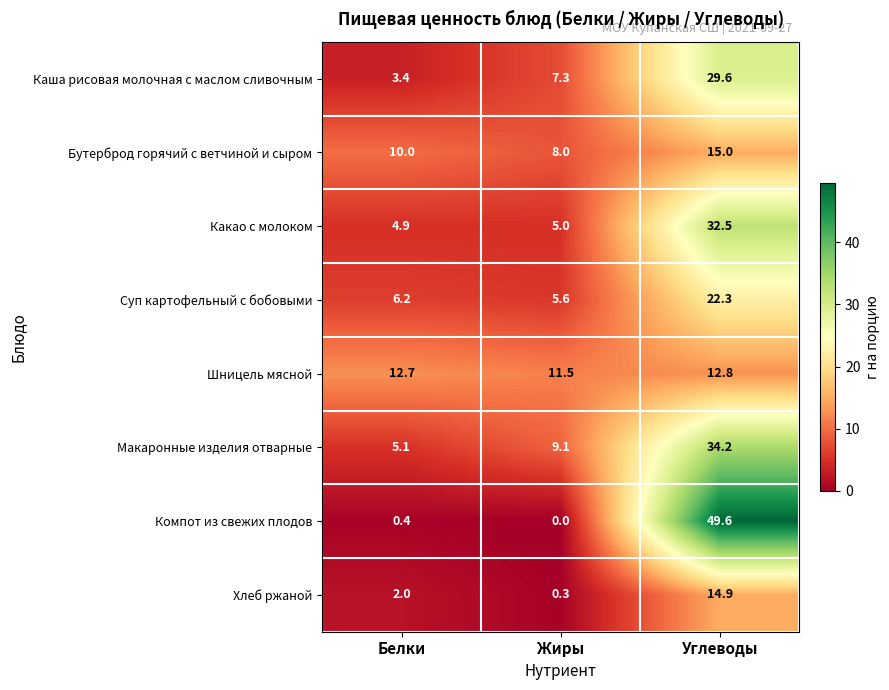

At how many categories does at least one series exceed 8?

3